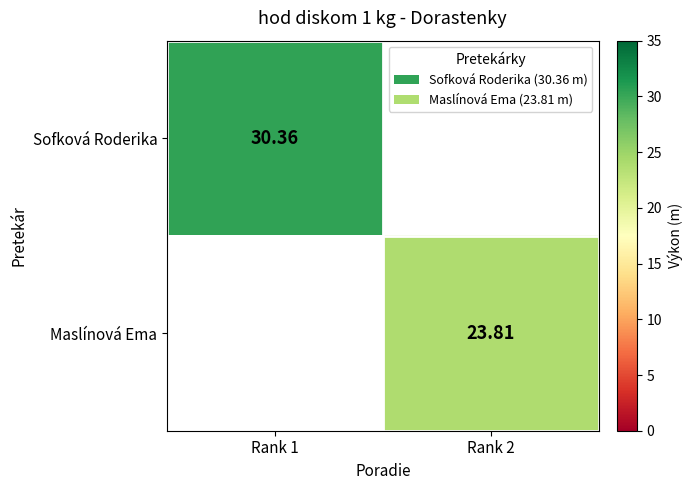

Between Rank 2 and Rank 1, which is larger?

Rank 1